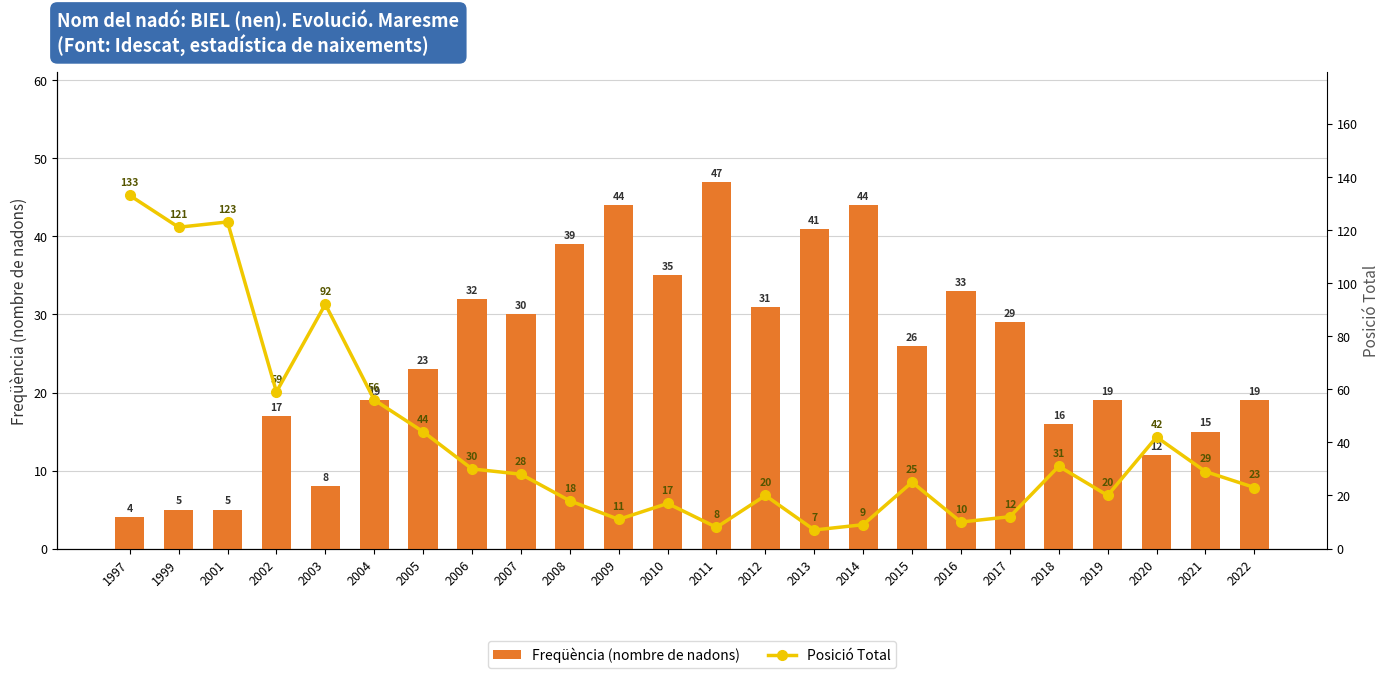

At 2019, list the series in order from smallest to largest.

Freqüència (nombre de nadons), Posició Total